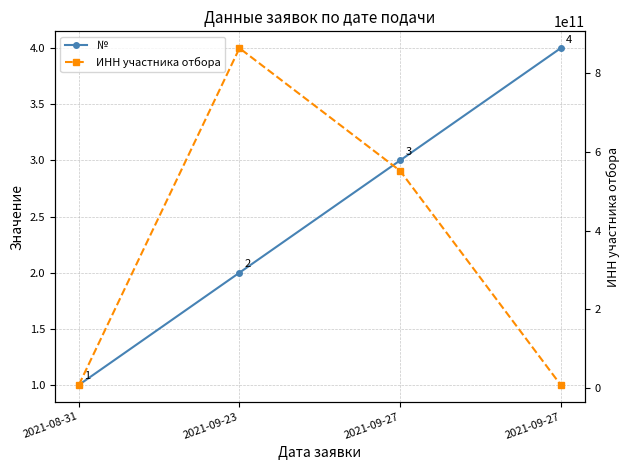

Which has a higher value, 2021-09-27 or 2021-08-31?

2021-09-27